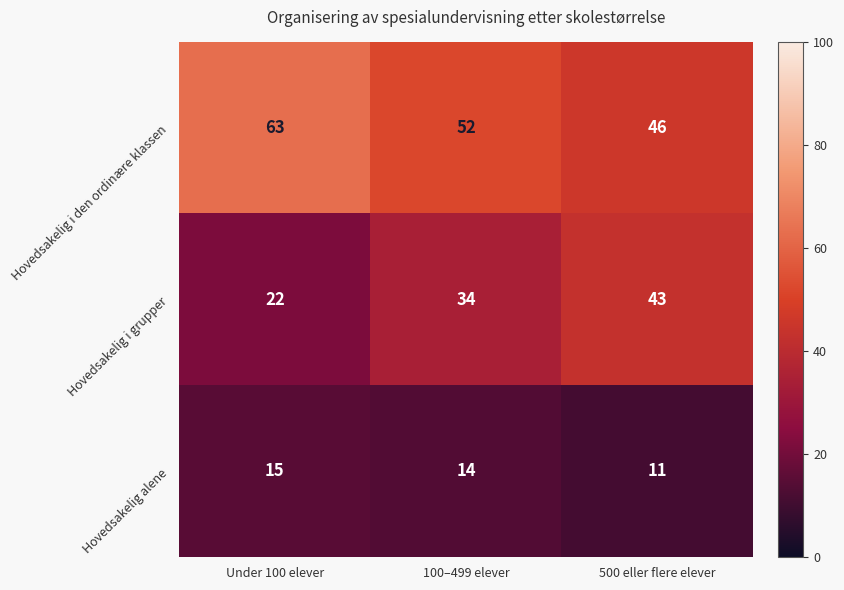

Rank the series at Under 100 elever from lowest to highest value.

Hovedsakelig alene, Hovedsakelig i grupper, Hovedsakelig i den ordinære klassen